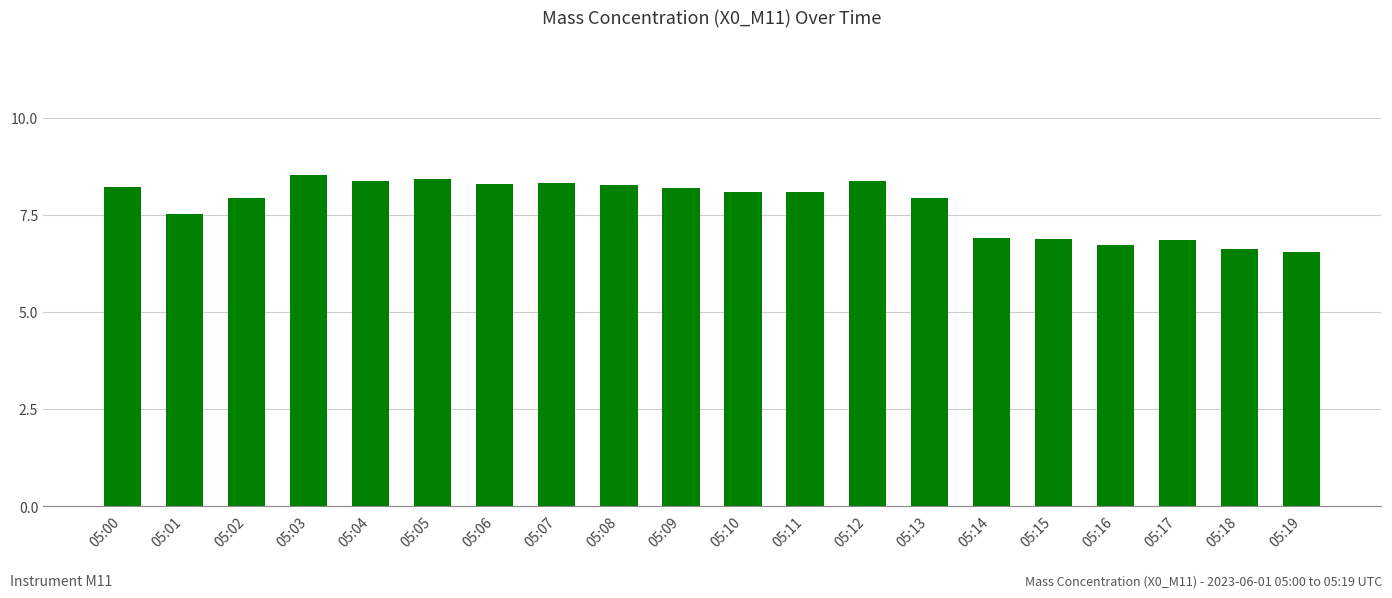

What is the value of the 14th bar from the left?

7.9